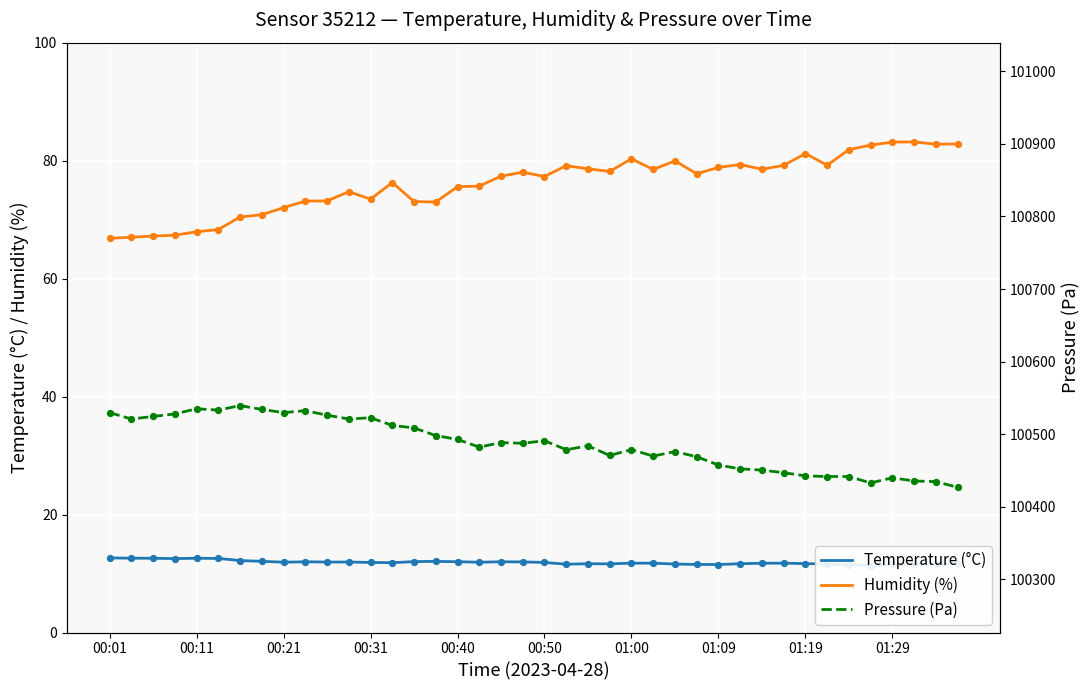

What is the total value across all series at 01:19?

100535.5